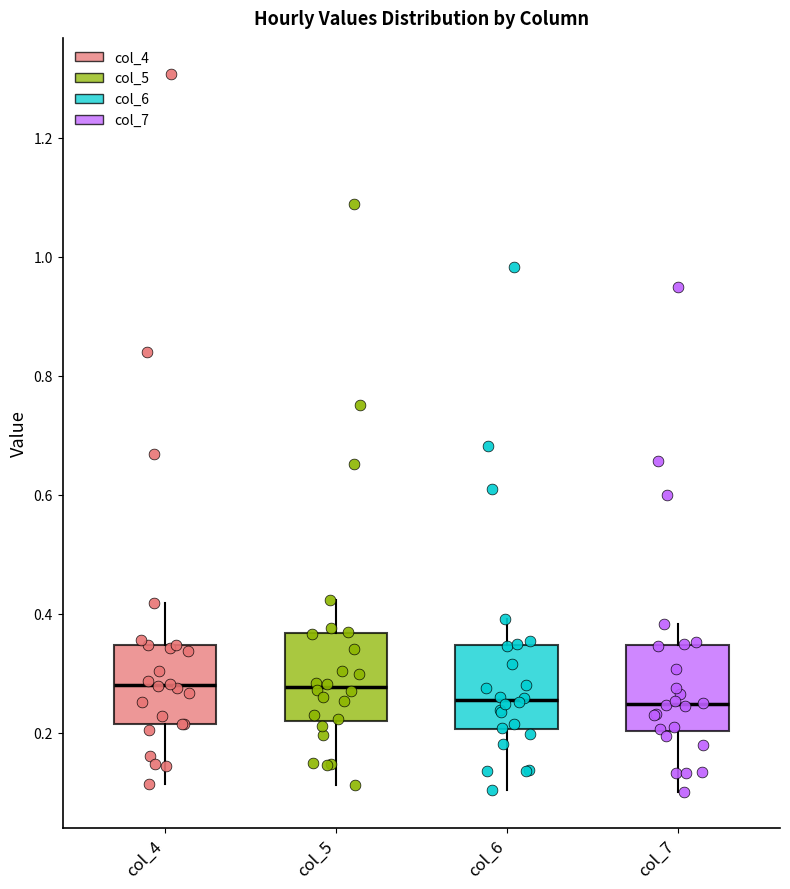

Reading left to right, read every box against the y-axis: the position of its median line, the range the box covers, and the ends of its whiskers. The values are not printed on the chart, so give them approximately, as read against the axis.

col_4: median 0.28, box 0.22 to 0.34, whiskers 0.12 to 0.42
col_5: median 0.28, box 0.22 to 0.36, whiskers 0.12 to 0.42
col_6: median 0.26, box 0.20 to 0.34, whiskers 0.10 to 0.40
col_7: median 0.24, box 0.20 to 0.34, whiskers 0.10 to 0.38